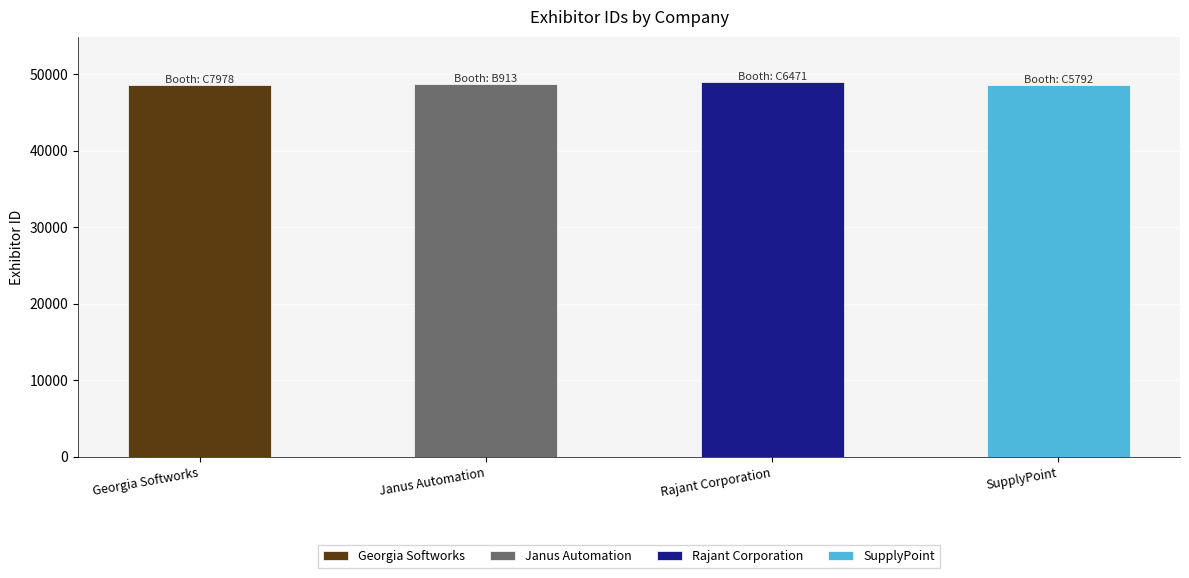

The chart shows a value of 48608 at SupplyPoint. True or false?

True